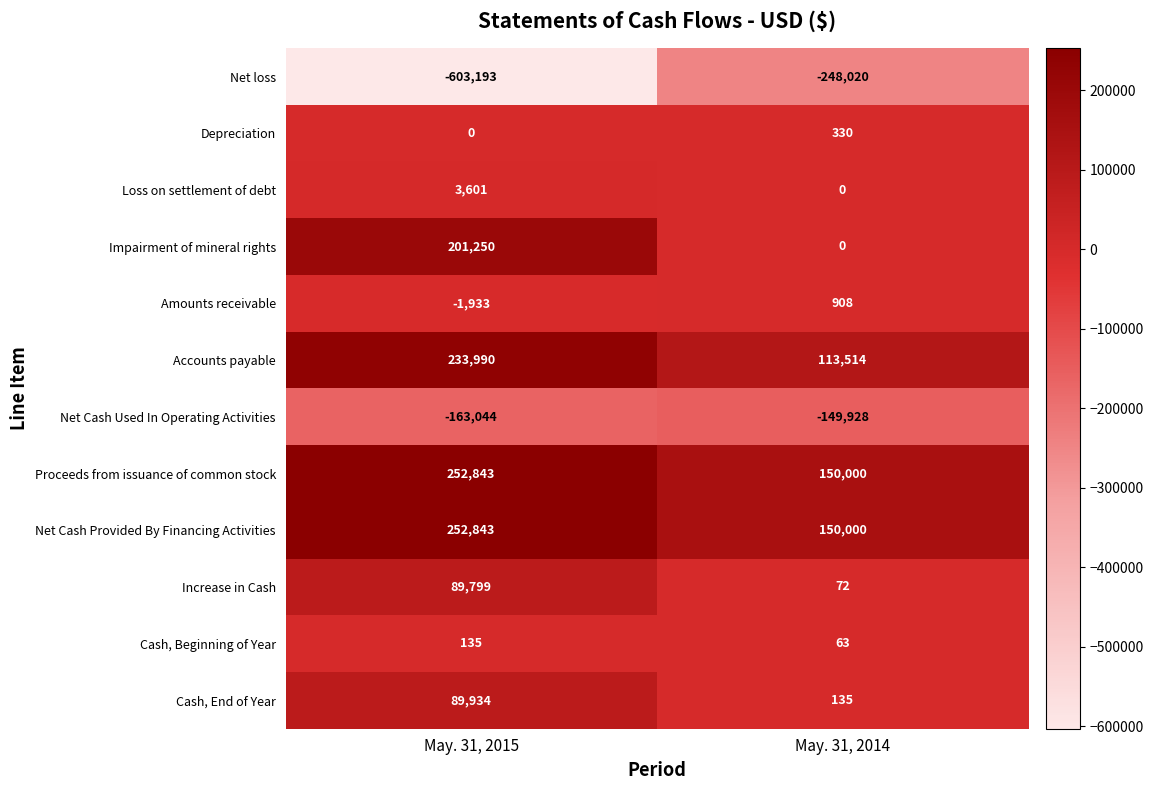

List the labels in order of Proceeds from issuance of common stock value, smallest first.

May. 31, 2014, May. 31, 2015